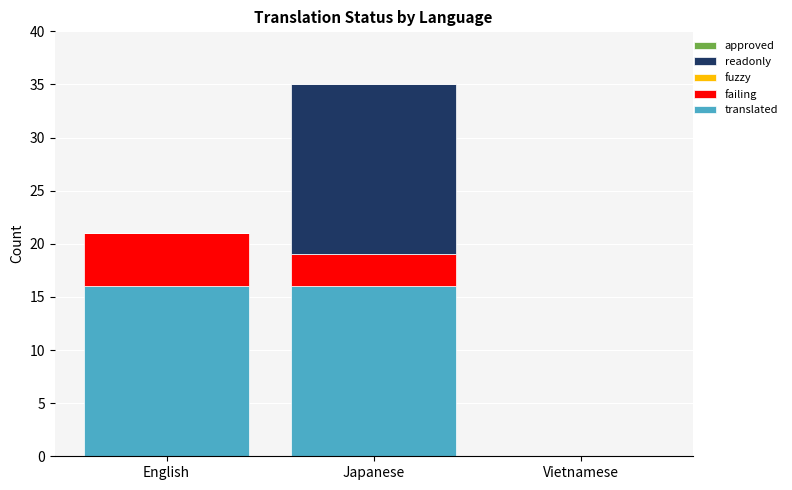

What is the highest value of the translated series?

16